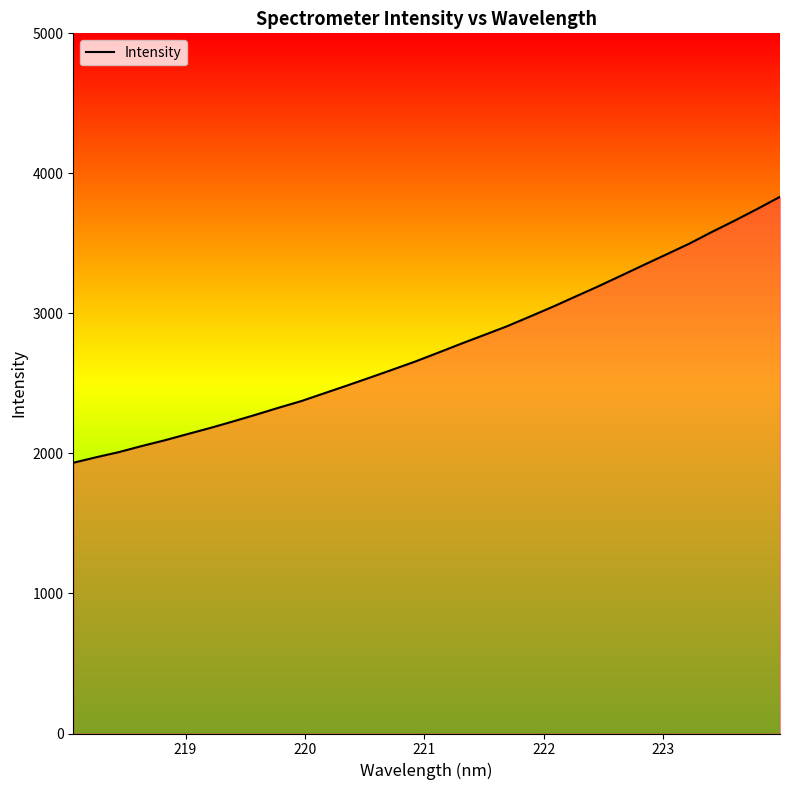

What is the difference between the maximum and minimum values?

1899.3